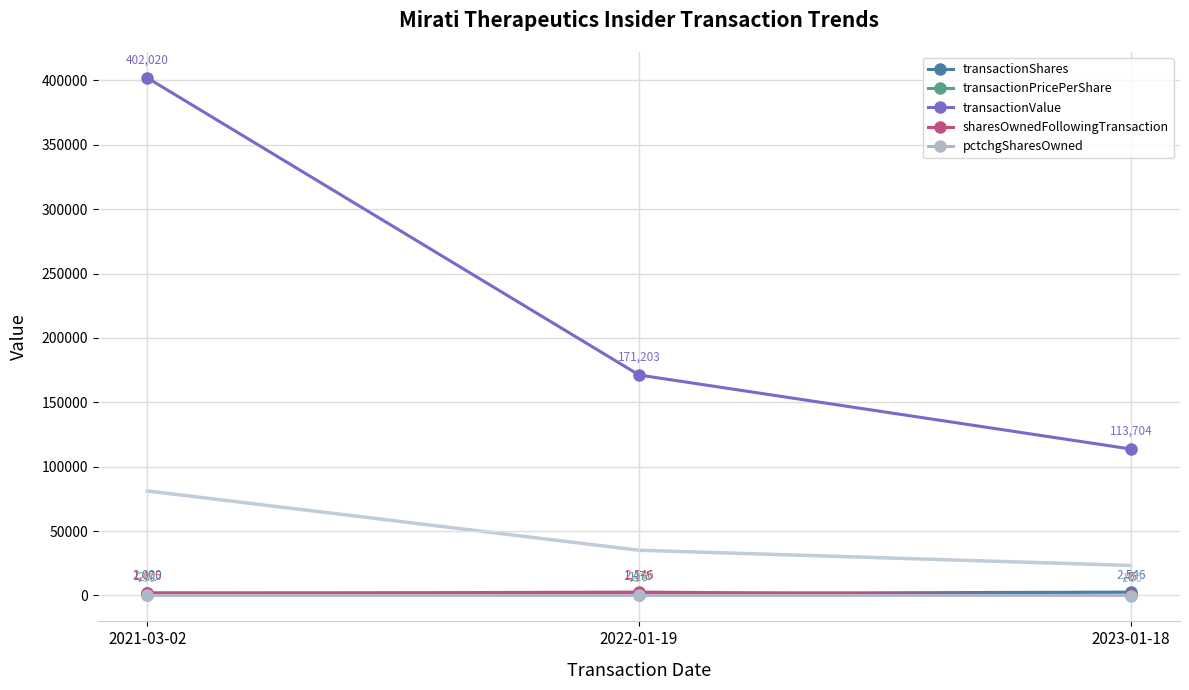

True or false: sharesOwnedFollowingTransaction has a value of 2407.5 at 2021-03-02.

False